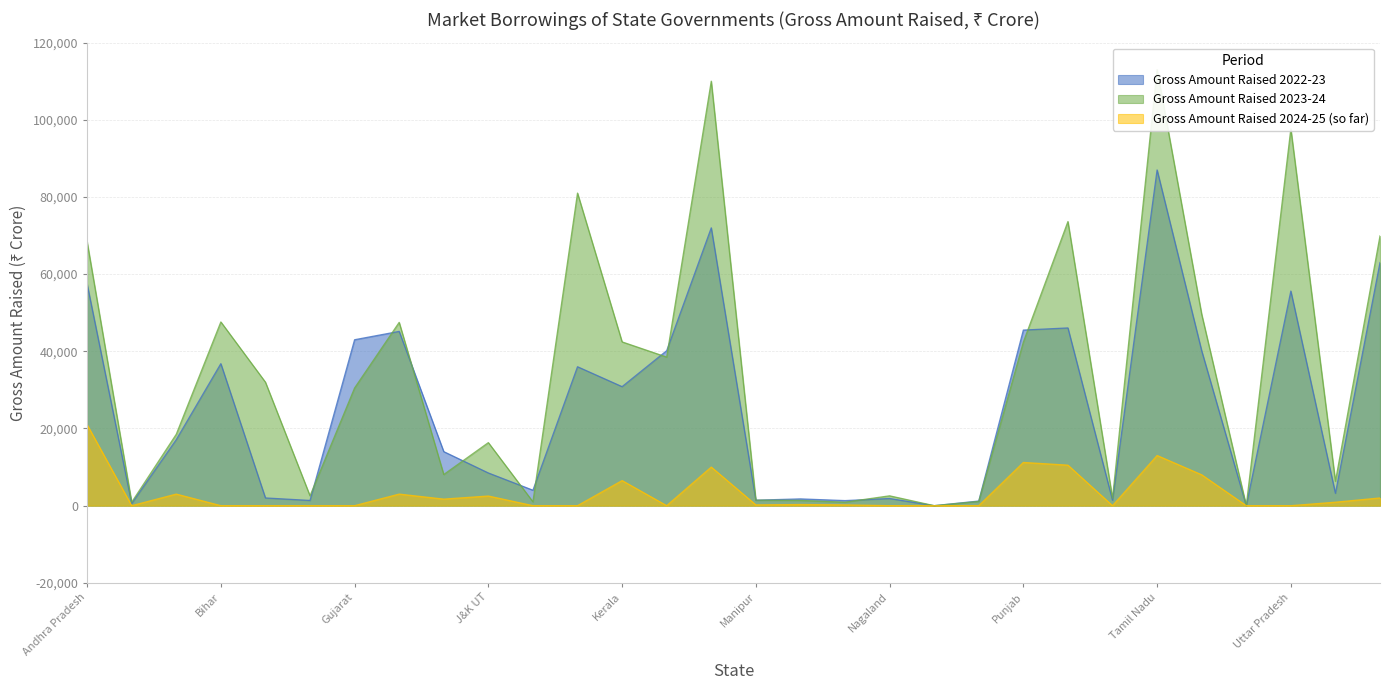

True or false: Gross Amount Raised 2024-25 (so far) has a value of 1700 at Himachal Pradesh.

True